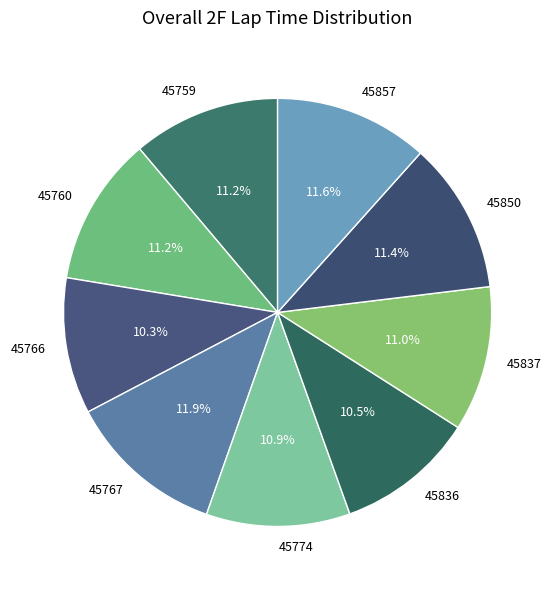

What portion of the pie excludes 45850?

88.6%